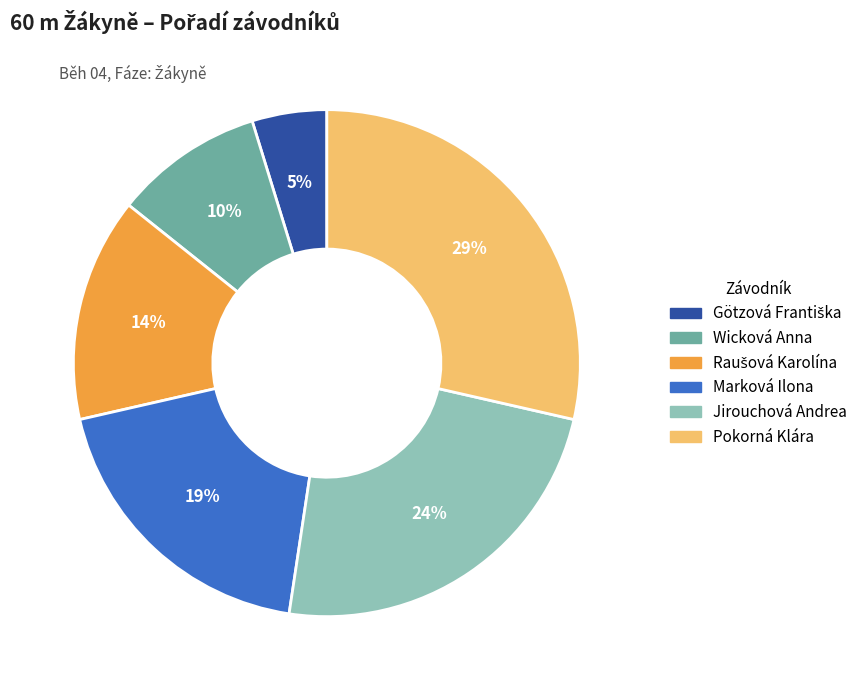

To the nearest percent, what is the difference between the Jirouchová Andrea and Marková Ilona slice percentages?

5%